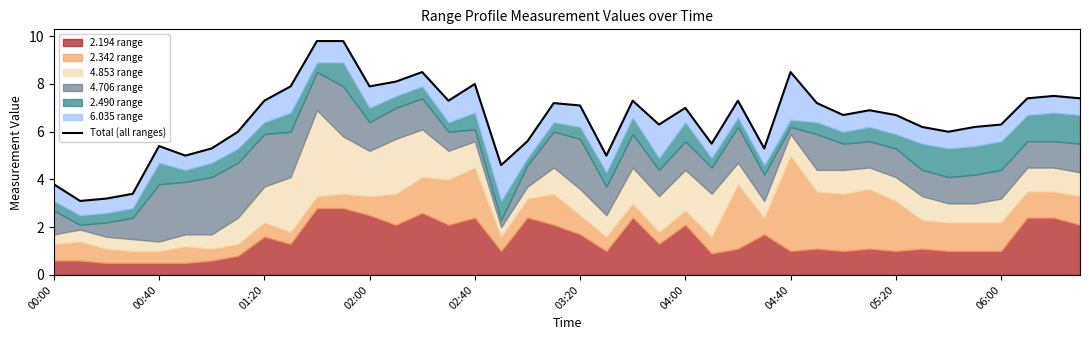

What is the ratio of the value at 33 to the value at 12?

0.8